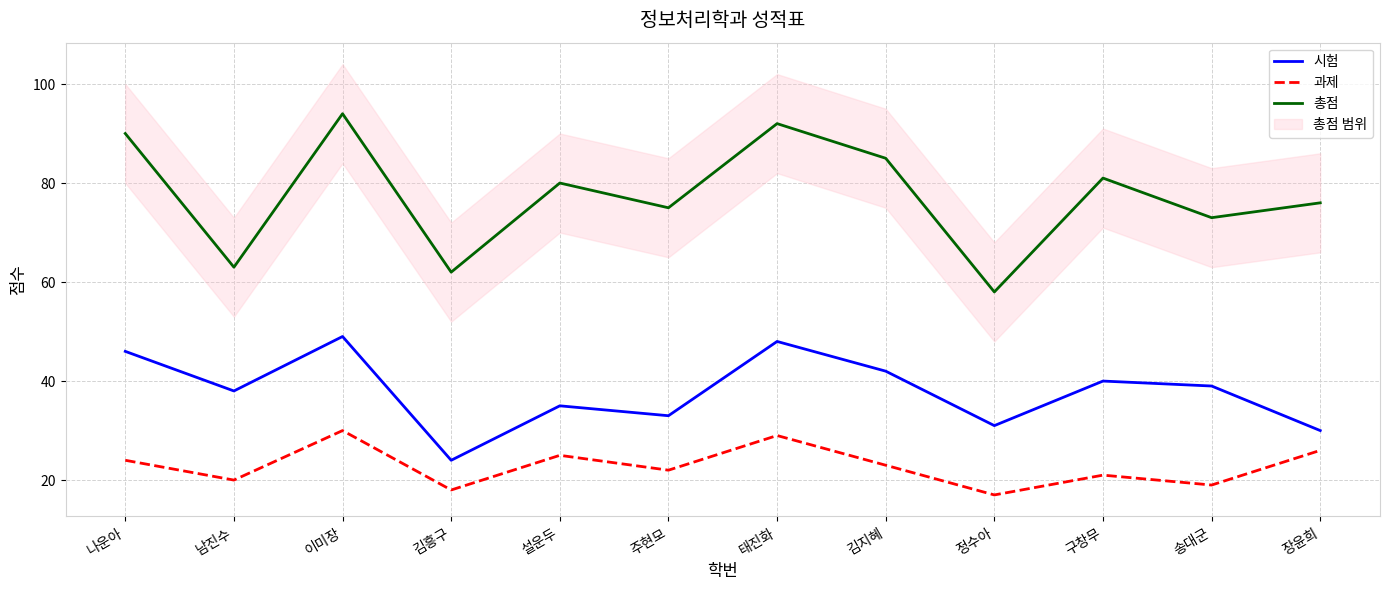

The value of 과제 at 정수아 is 17. True or false?

True